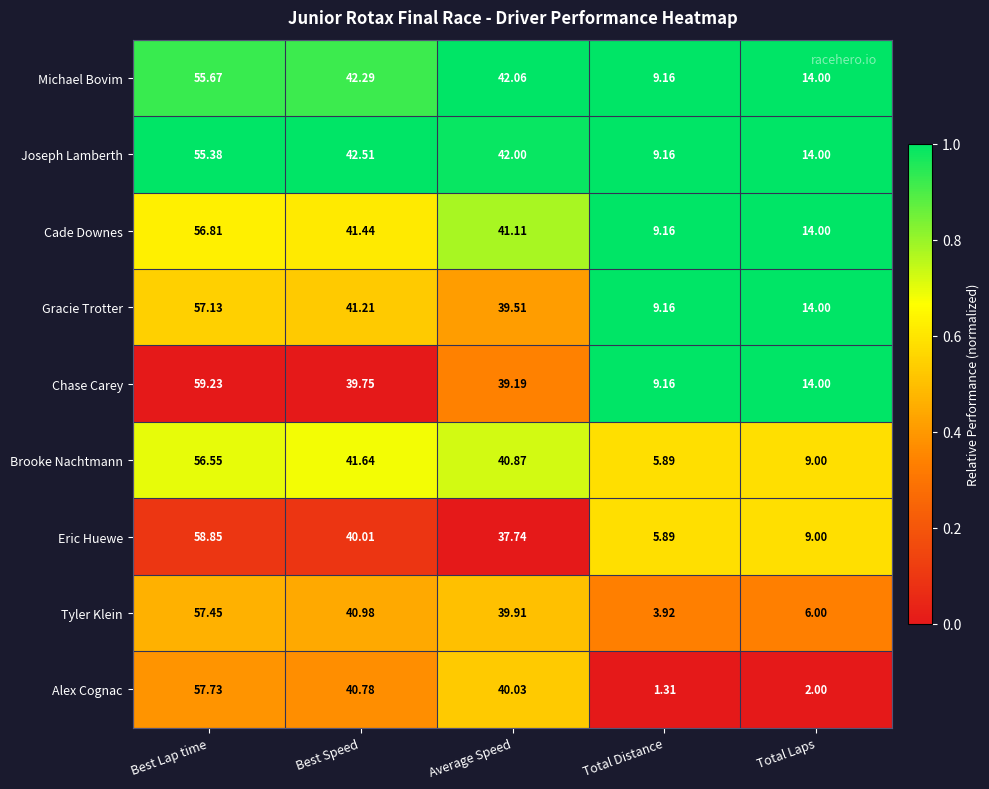

Which series changed the most between Average Speed and Total Laps?

Alex Cognac